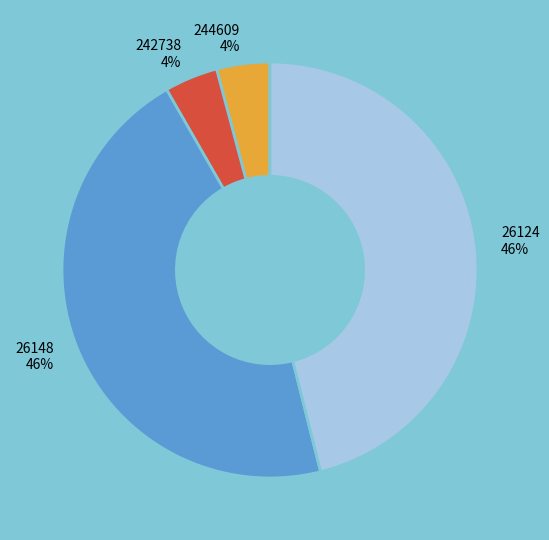

Does 26148 represent more than half of the total?

No